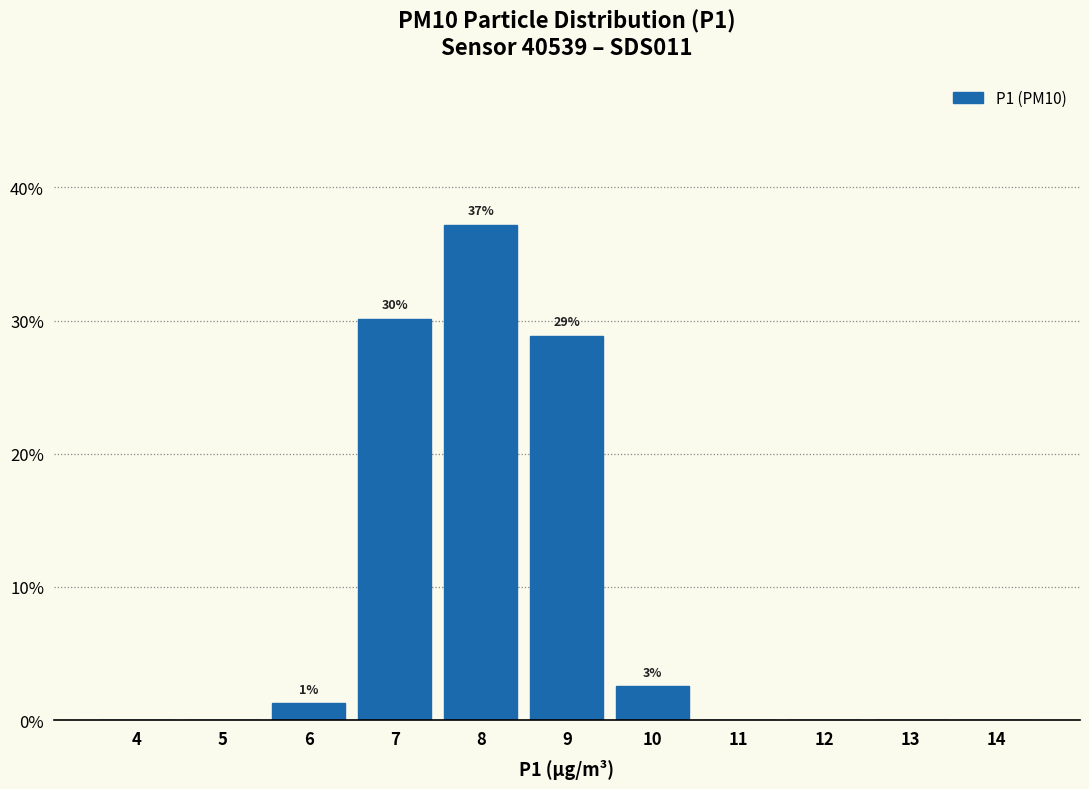

Reading right to left, what are all the values shown in this chart?

14=0.0	13=0.0	12=0.0	11=0.0	10=2.6	9=28.8	8=37.2	7=30.1	6=1.3	5=0.0	4=0.0